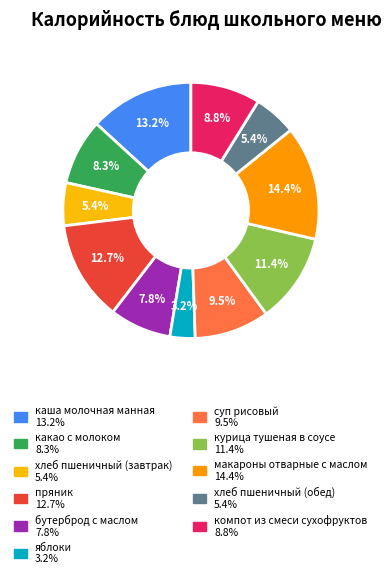

Is хлеб пшеничный (завтрак) the majority of the pie?

No